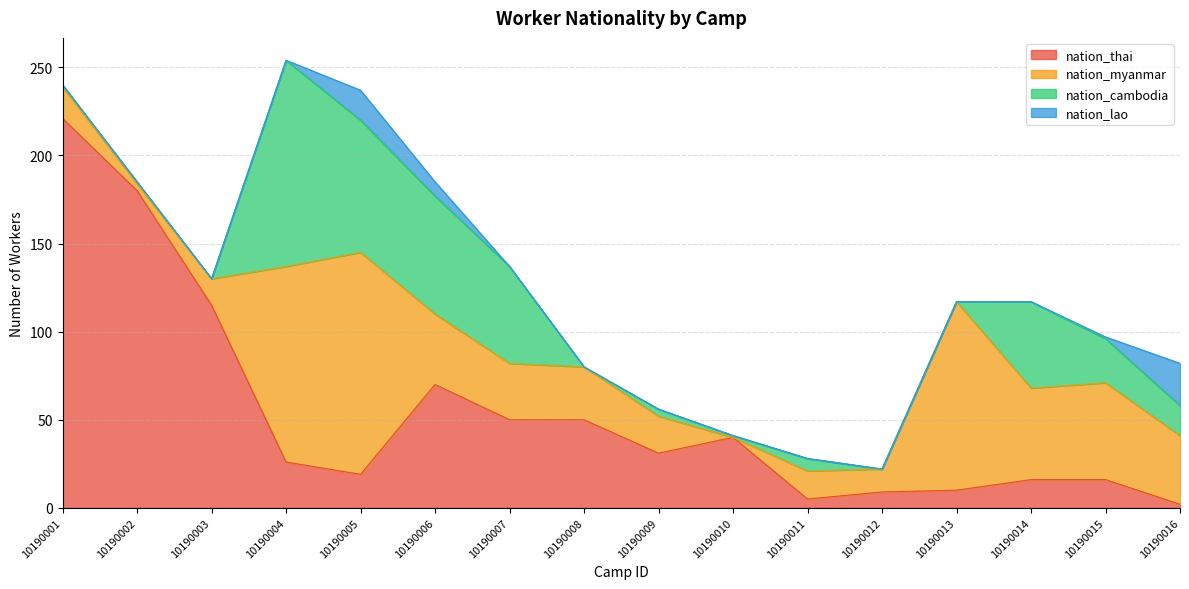

In nation_lao, how many points are higher than both neighbors (excluding endpoints)?

1